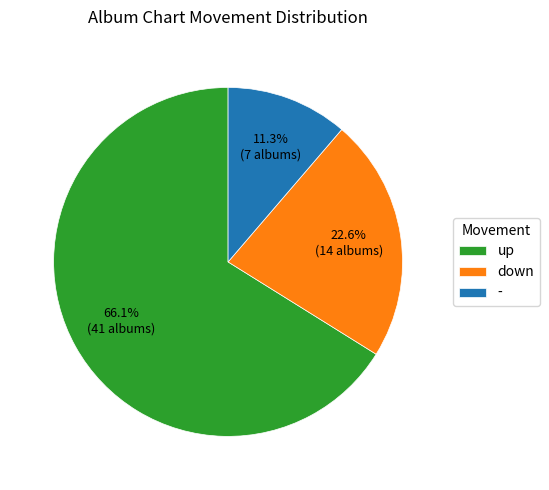

True or false: up accounts for 79% of the total.

False